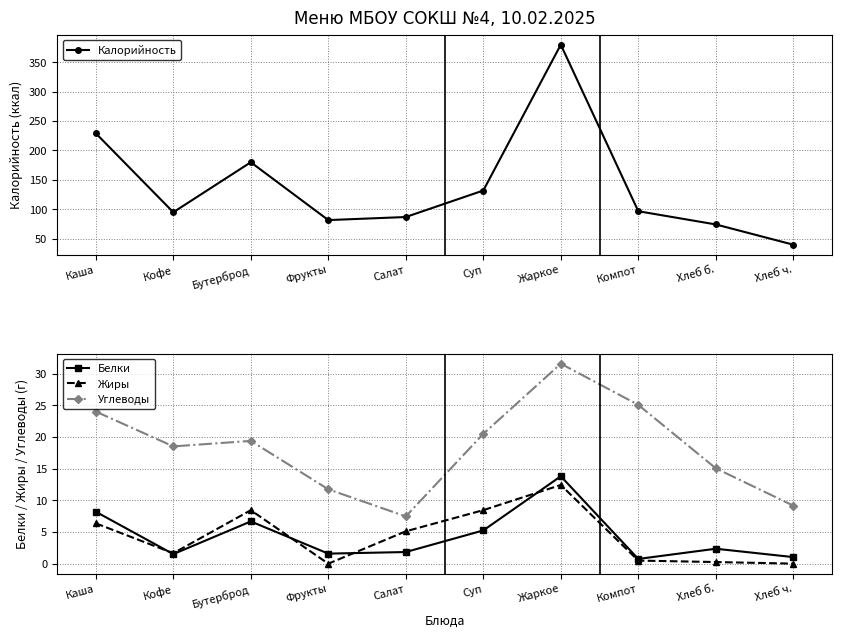

How many lines are shown in the chart?

4